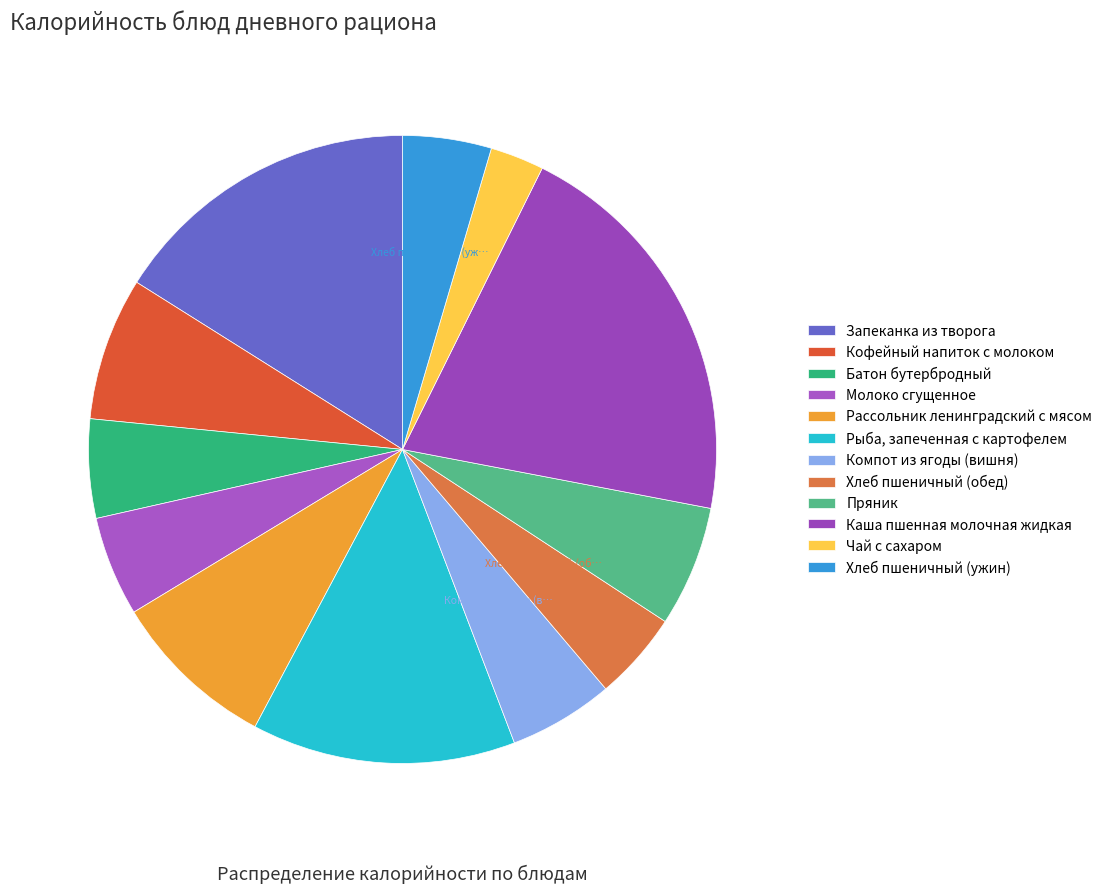

True or false: Чай с сахаром accounts for 3% of the total.

True